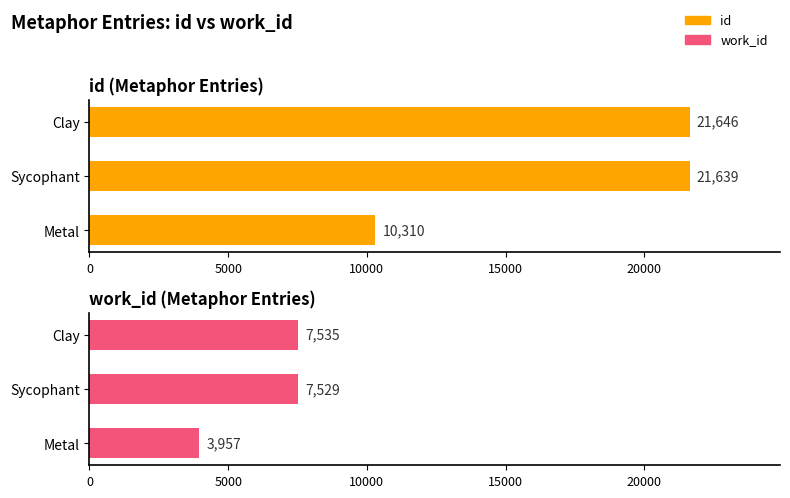

The value of id at 5000 is 30456. True or false?

False